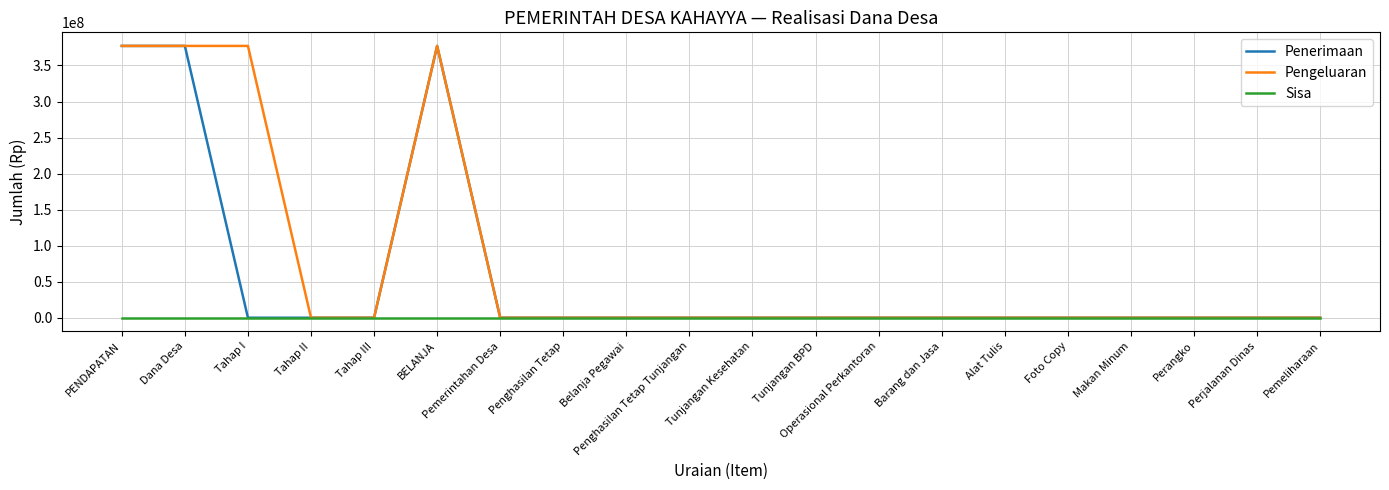

The Pengeluaran series shows 0 at Perjalanan Dinas. True or false?

True